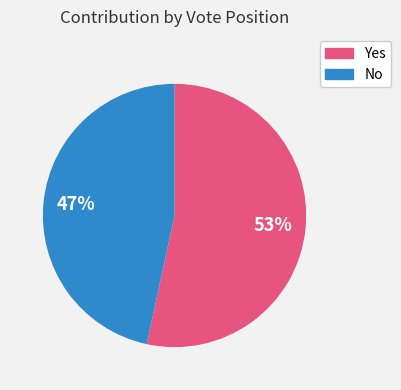

Is there any slice that represents more than half of the pie?

Yes